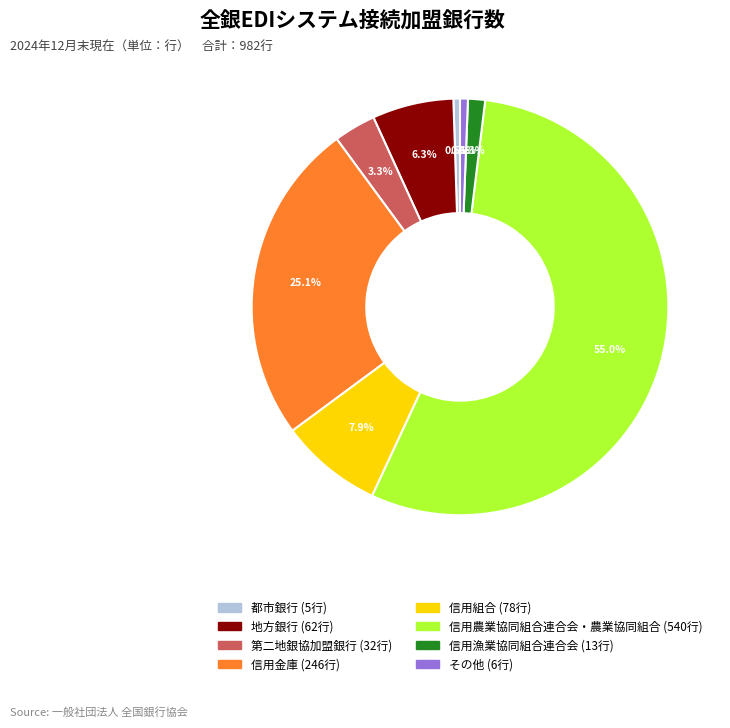

Combined, what portion of the pie is 信用農業協同組合連合会・農業協同組合 and 都市銀行?

55.5%